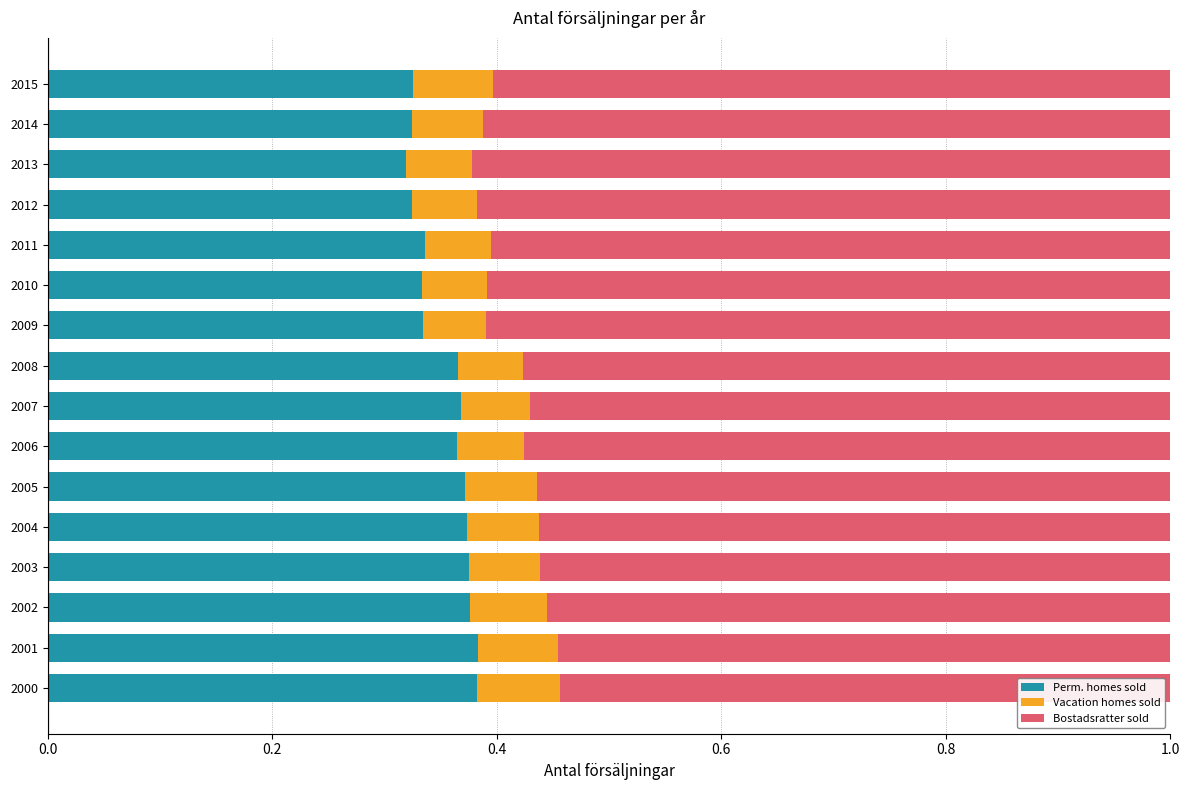

How many Perm. homes sold values are between 0 and 1?

16